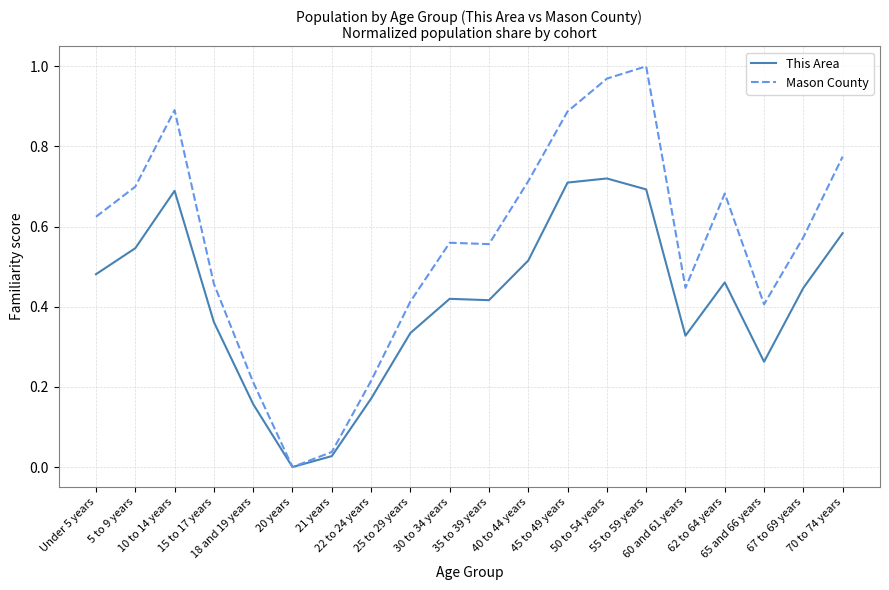

Which series has the largest range (max minus min)?

Mason County